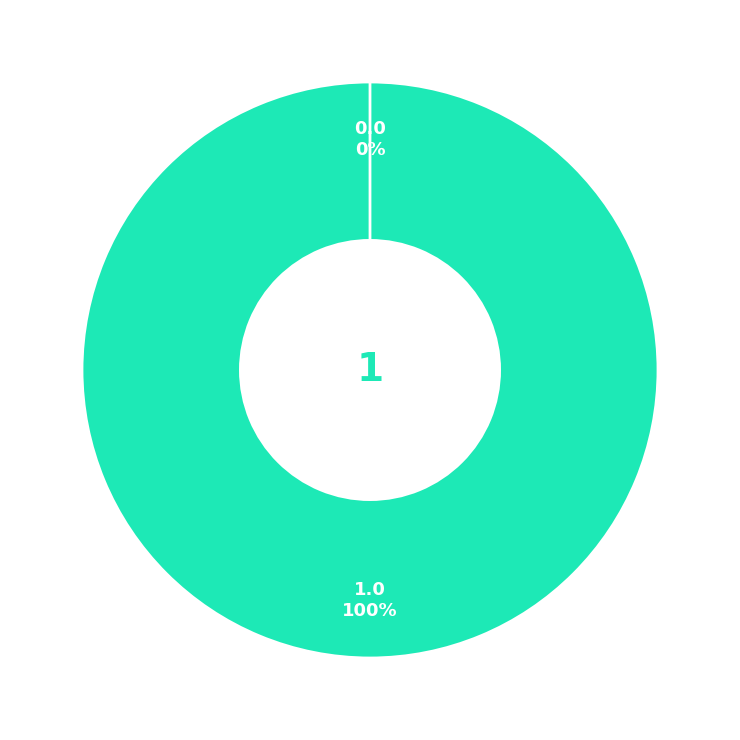

True or false: Vote accounts for 100% of the total.

True